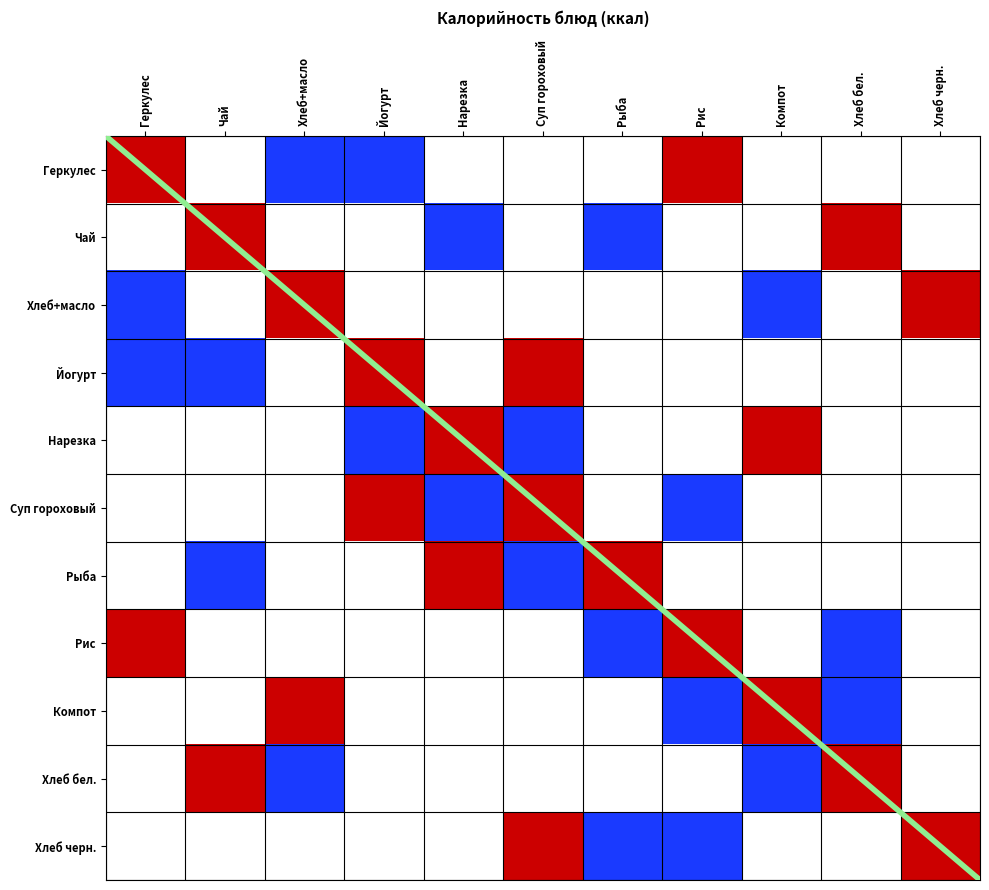

Which label corresponds to the largest value in the chart?

Рис